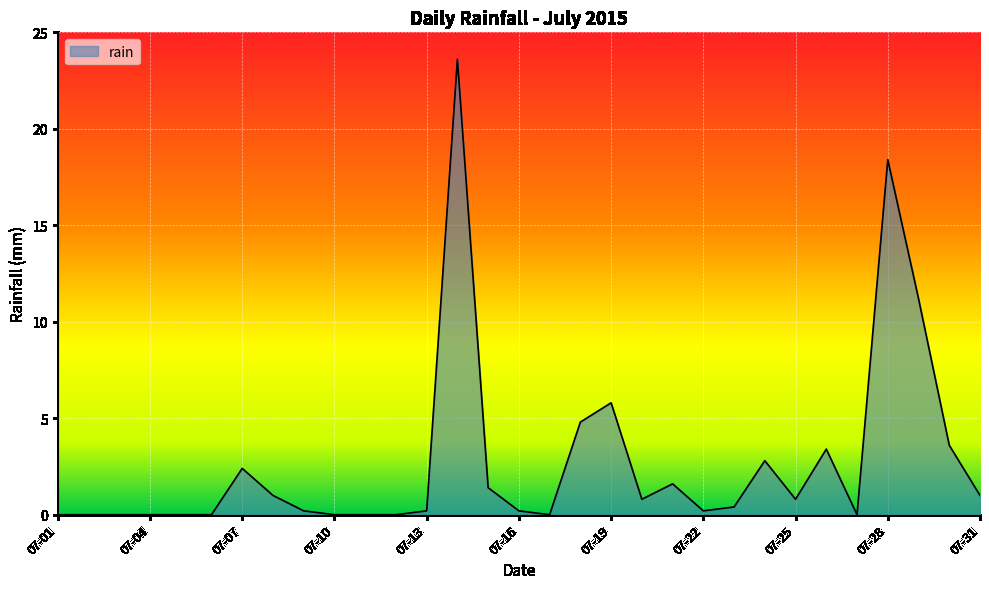

What is the greatest value displayed?

23.6